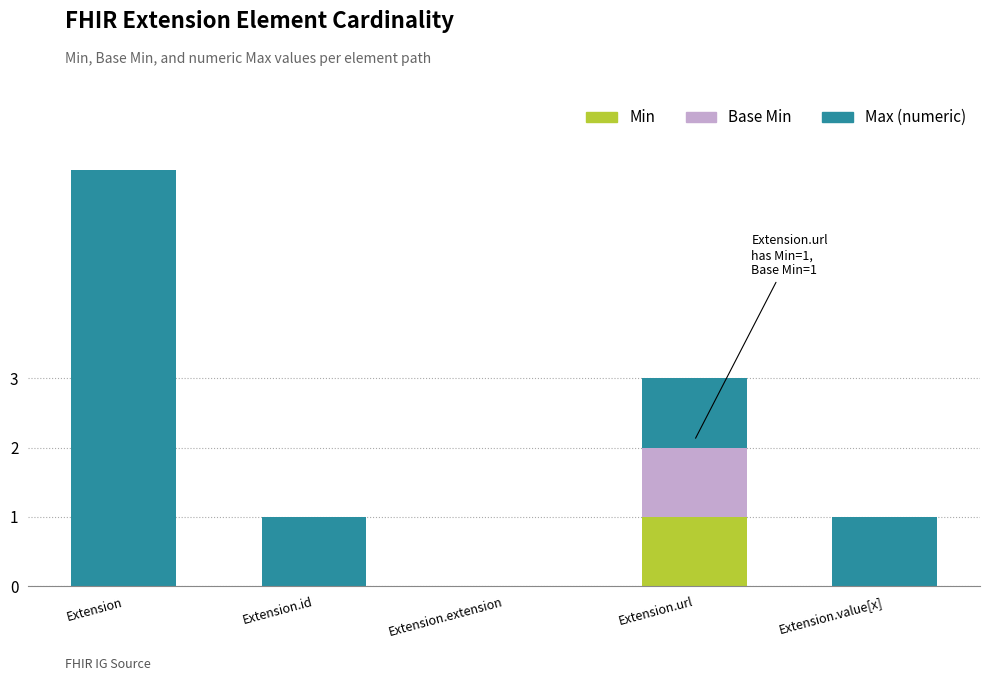

Which series has the largest range (max minus min)?

Max (numeric)